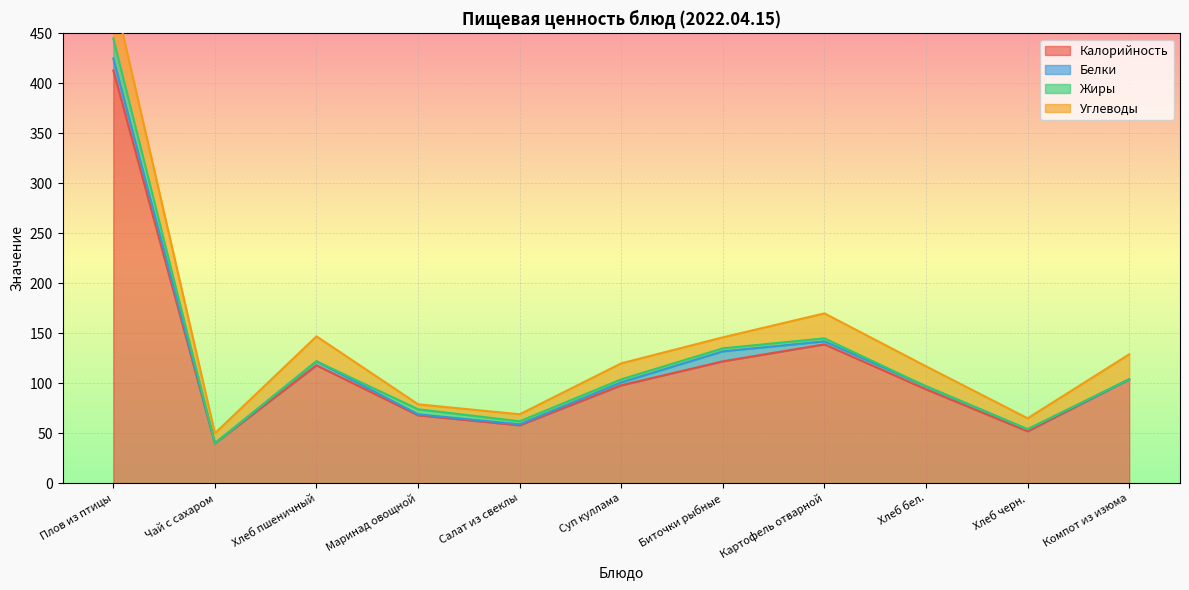

In Калорийность, how many points are higher than both neighbors (excluding endpoints)?

2